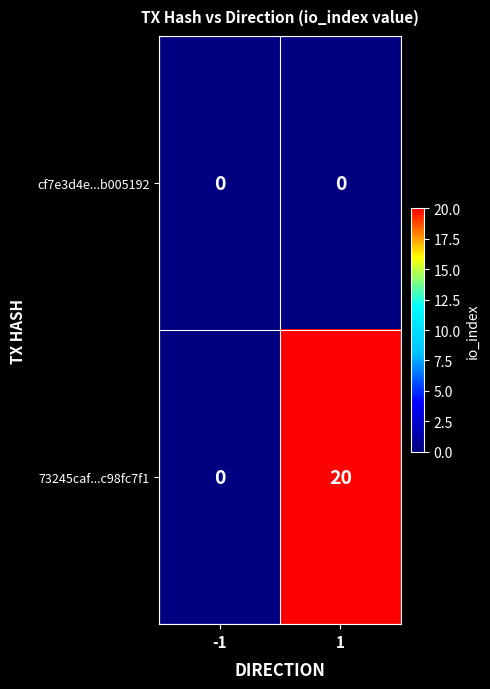

What is the maximum value shown in the chart?

20